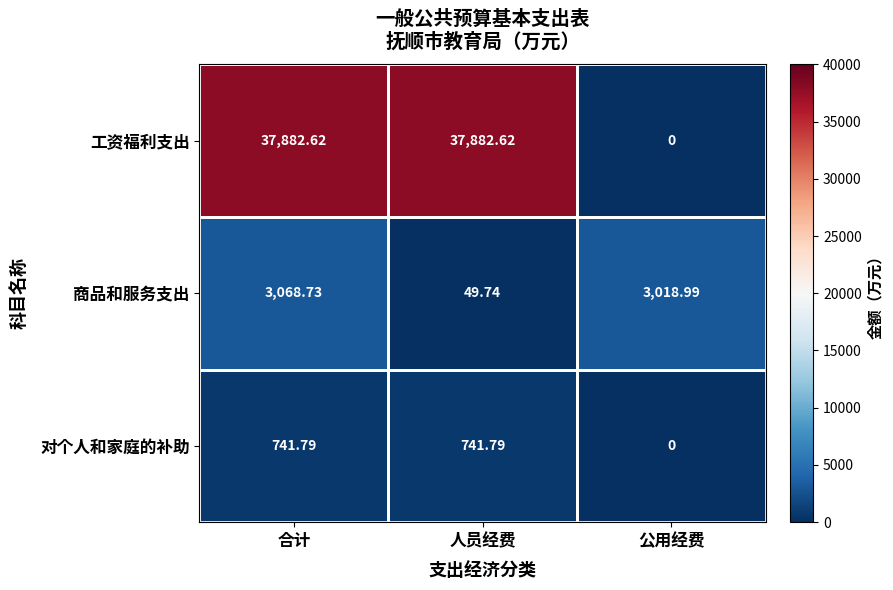

How many data points does each series have?

3